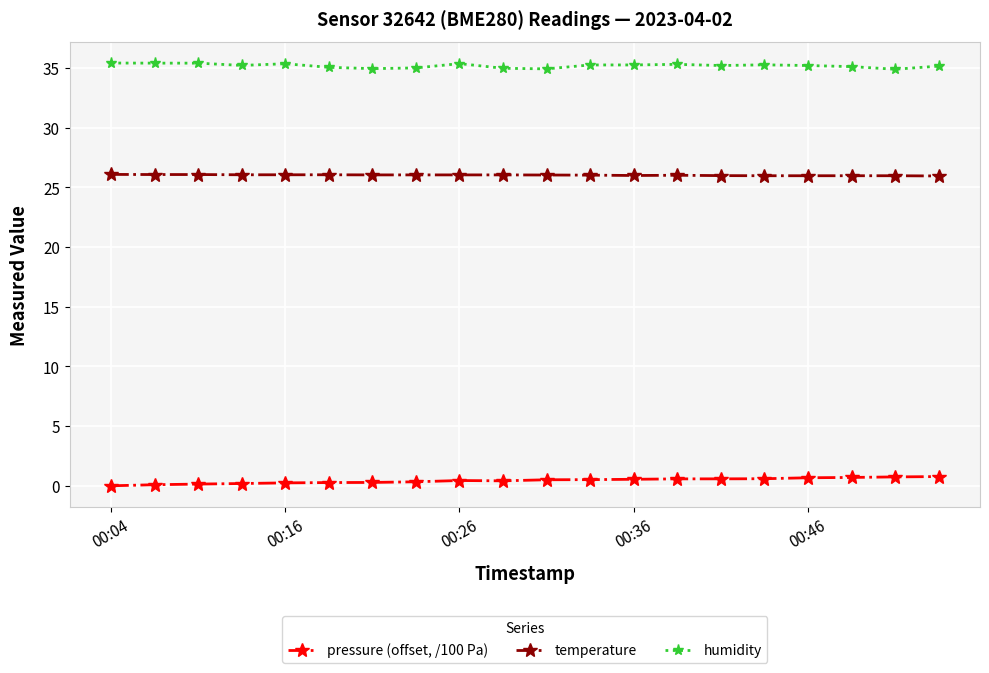

True or false: humidity and pressure (offset, /100 Pa) cross at least once.

False